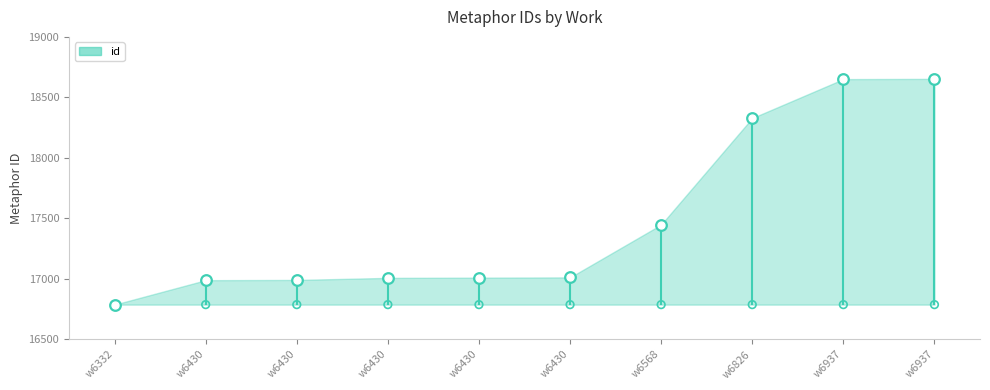

Approximately how many times larger is the value at w6826 compared to w6430?

1.1